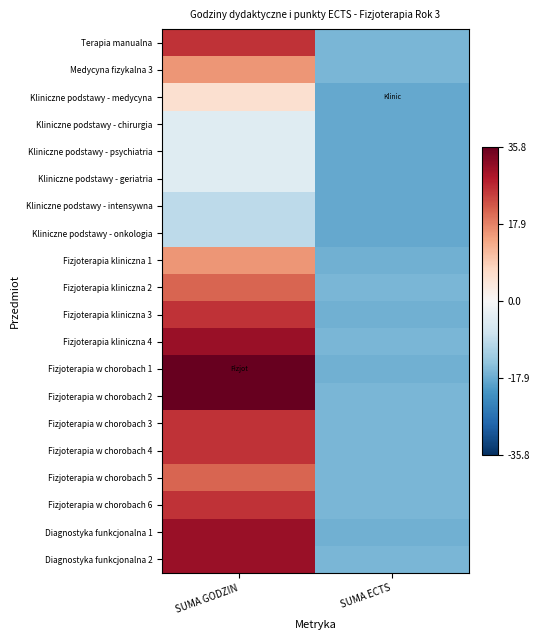

Count the number of data series in this chart.

20